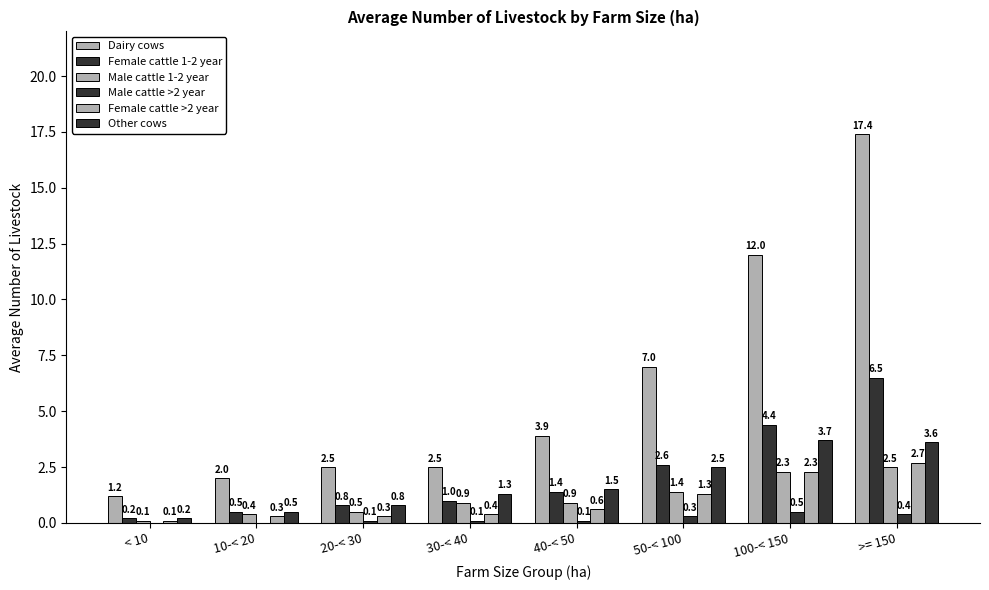

What position from the left is < 10?

1